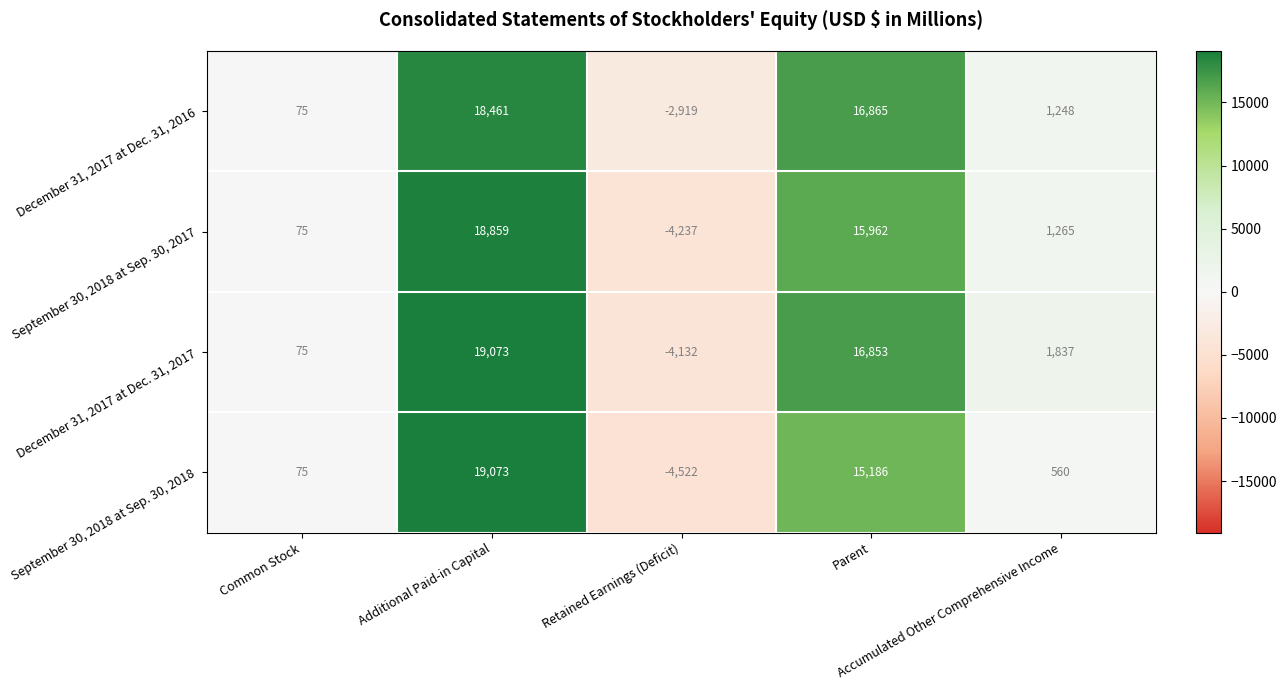

What is the greatest value displayed?

19073